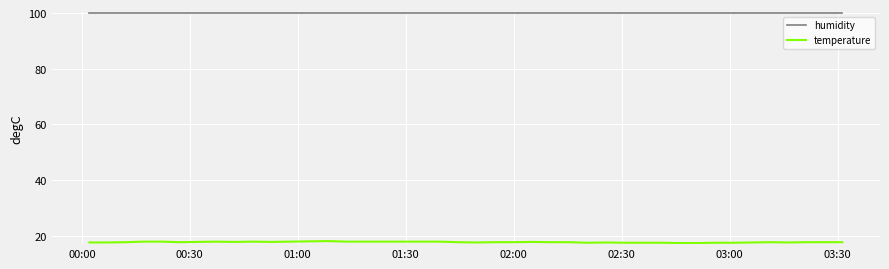

At how many categories does at least one series exceed 61?

40